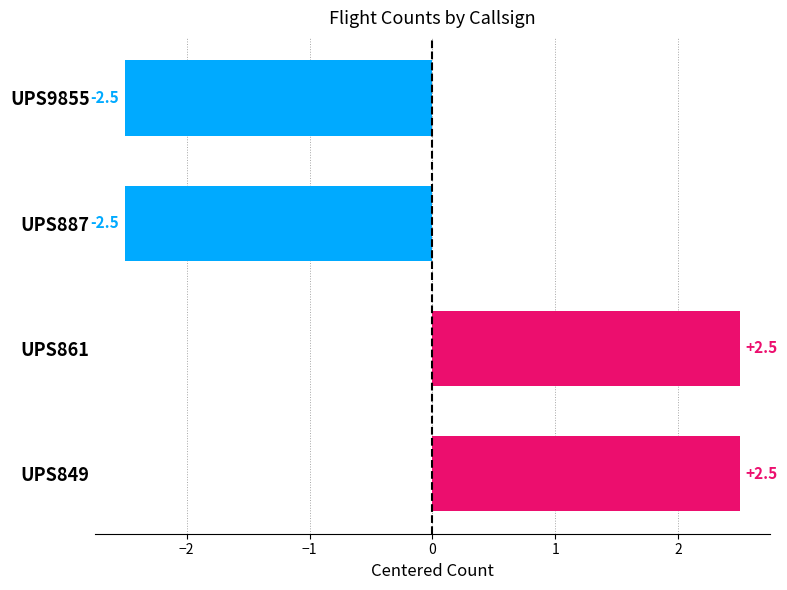

The chart shows a value of -2.5 at UPS9855. True or false?

True